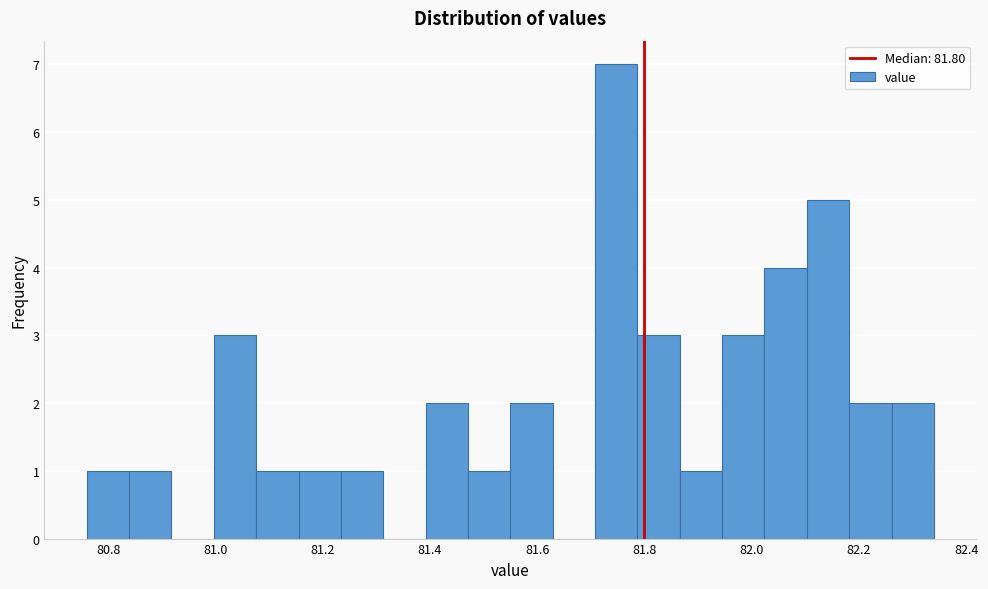

Read against the x-axis, roughly where is the centre of the tallest bar?

81.74